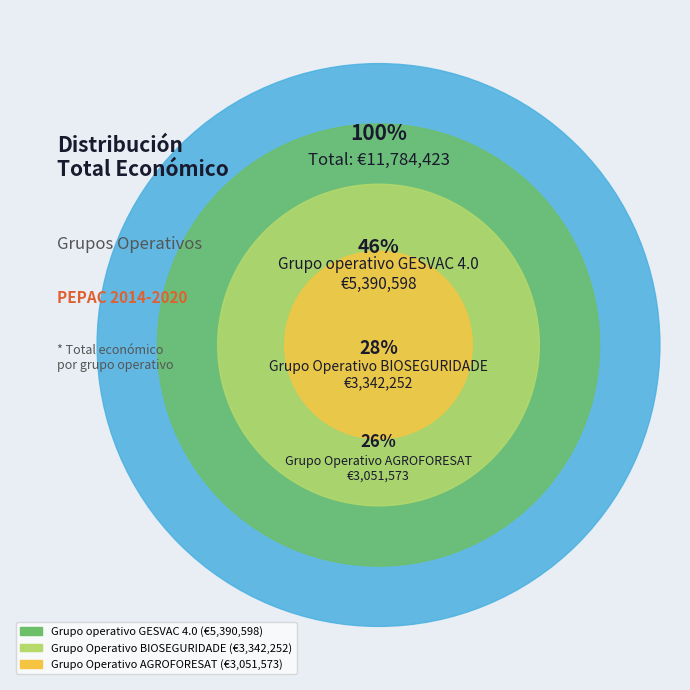

Is it true that Grupo Operativo AGROFORESAT is 26% of the pie?

True